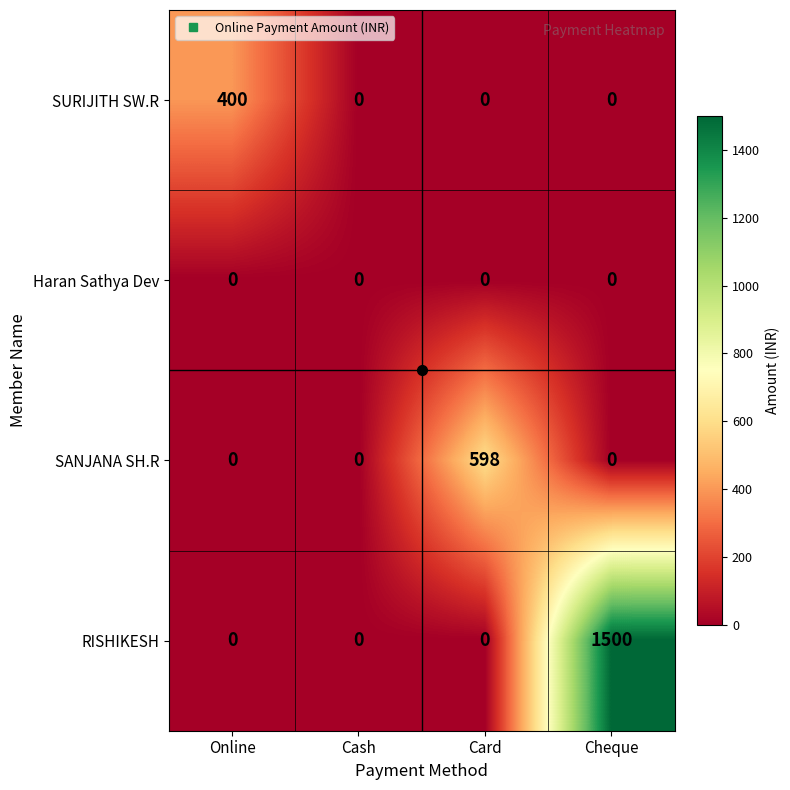

Which series has the largest total across all categories?

RISHIKESH